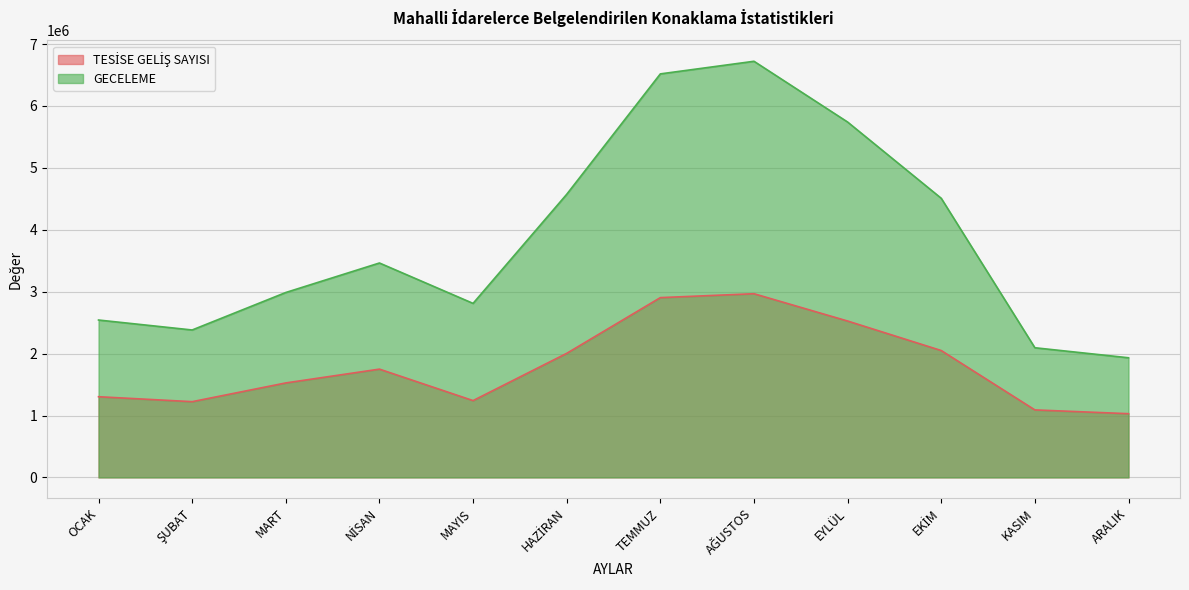

At which category is the sum across all series the highest?

AĞUSTOS